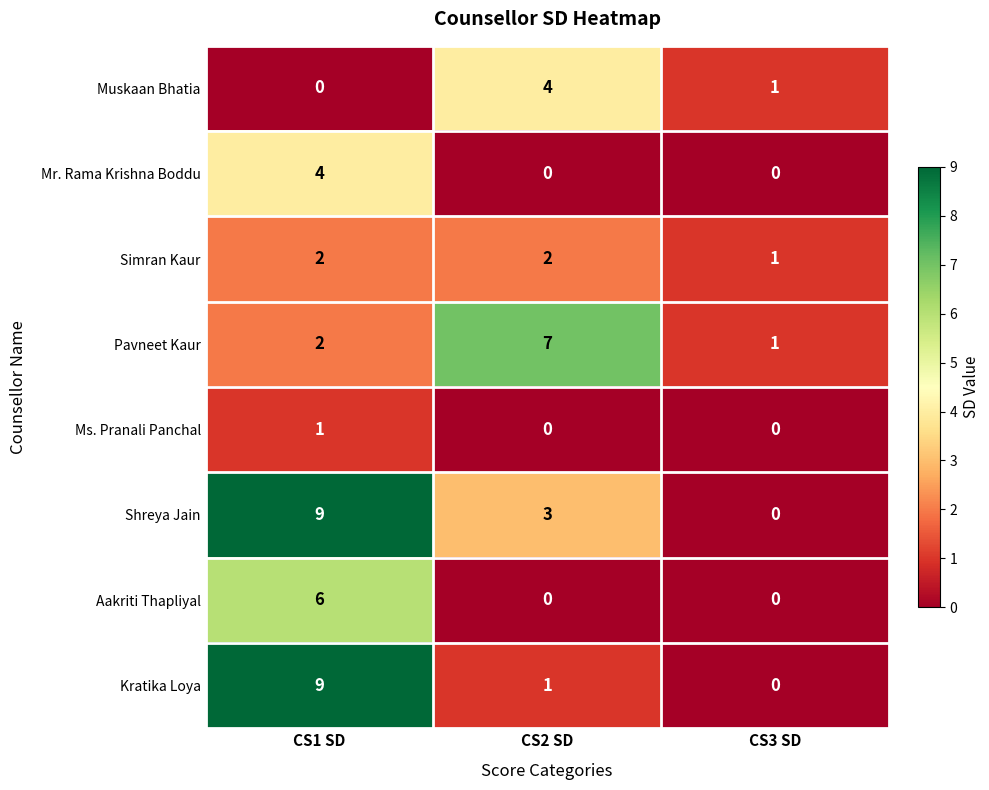

At which category is the sum across all series the highest?

CS1 SD